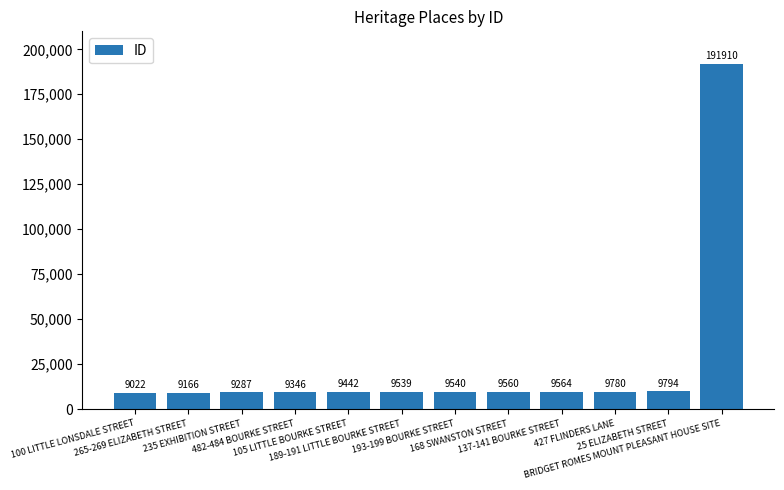

Which has a higher value, 100 LITTLE LONSDALE STREET or 137-141 BOURKE STREET?

137-141 BOURKE STREET